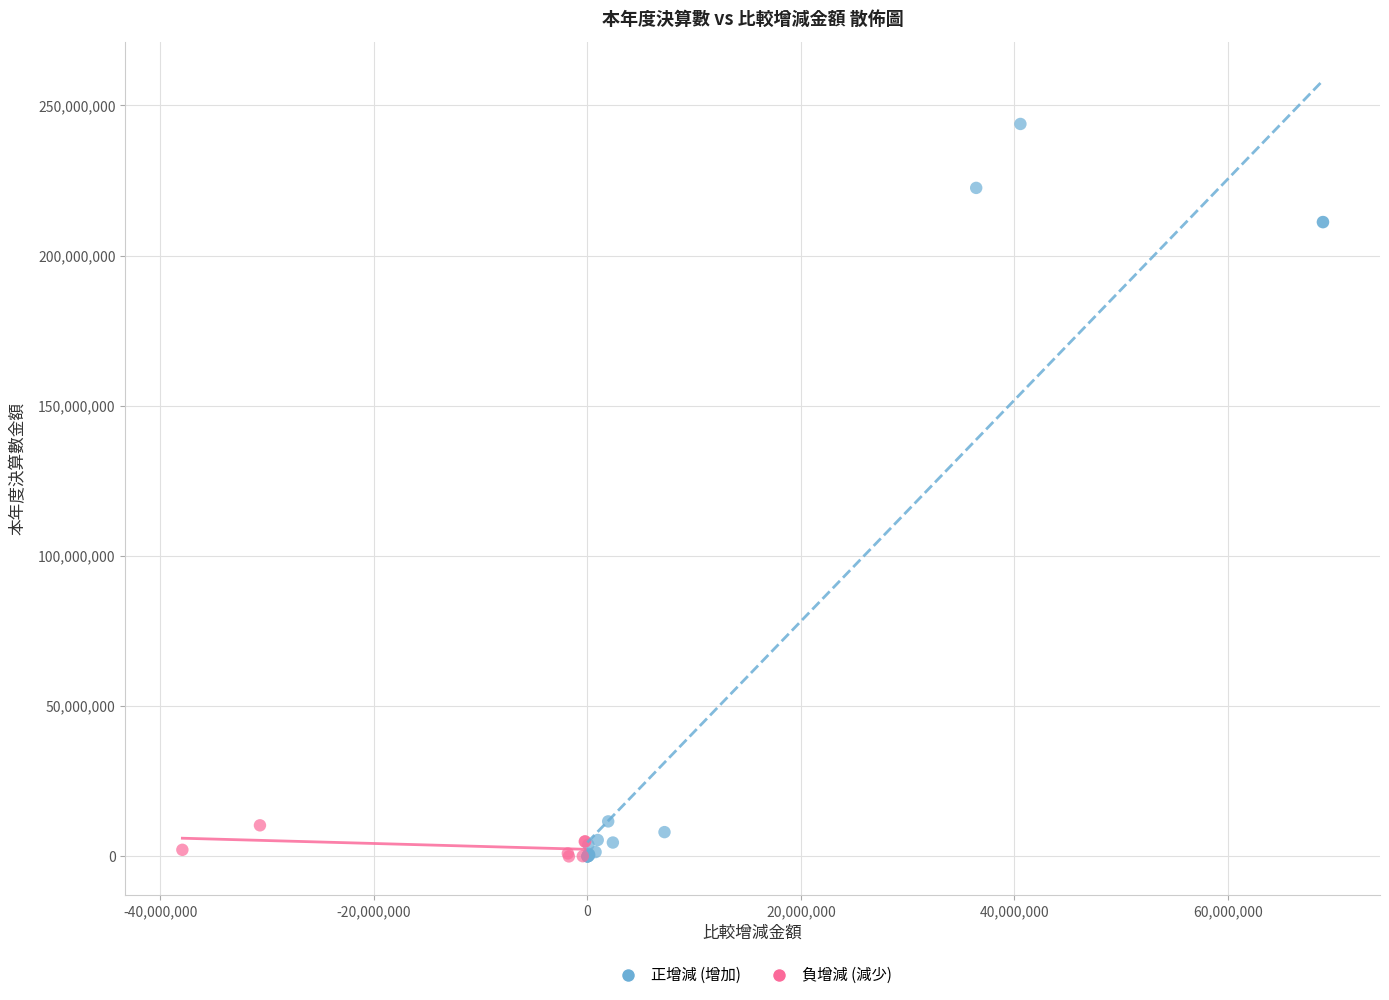

Which series reaches the maximum Y coordinate?

正增減 (增加)